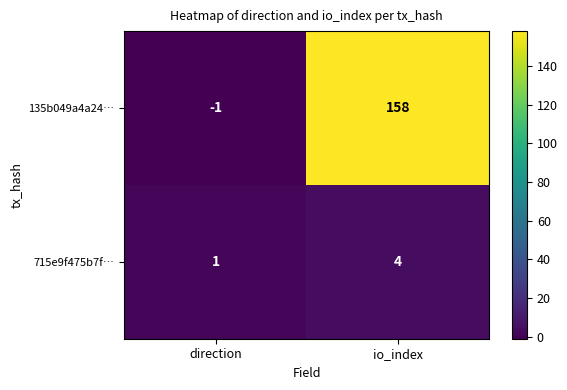

Reading left to right, what are all the values shown in this chart?

135b049a4a24…: direction=-1	io_index=158
715e9f475b7f…: direction=1	io_index=4